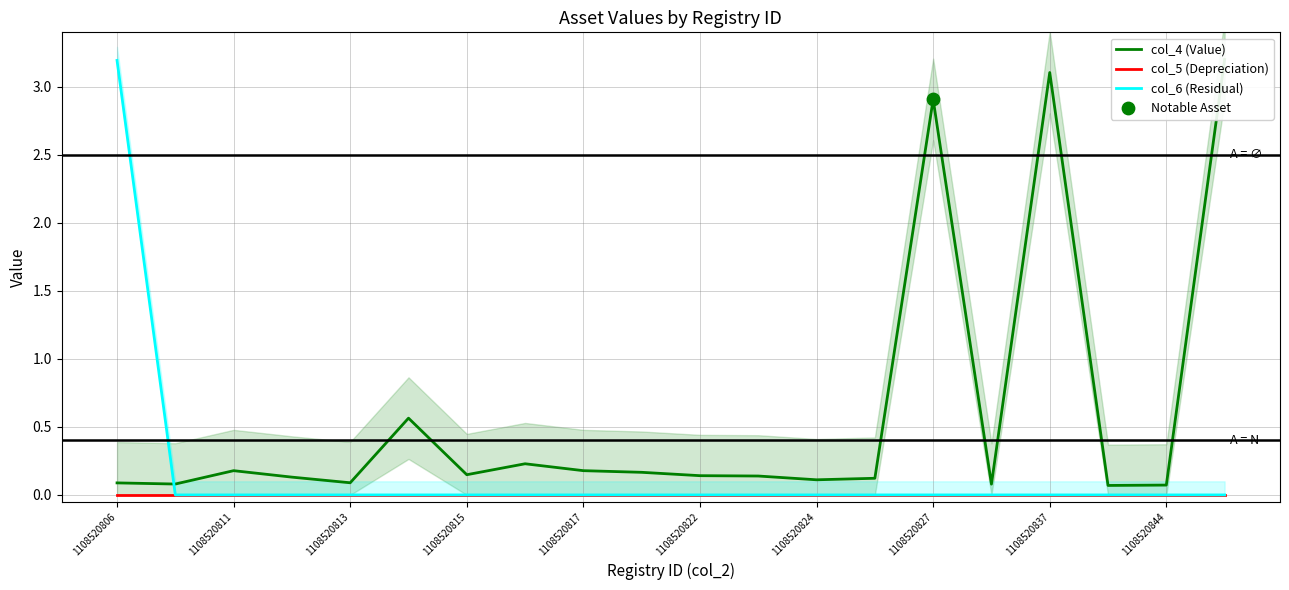

Which series reaches the maximum Y coordinate?

col_4 (Value)